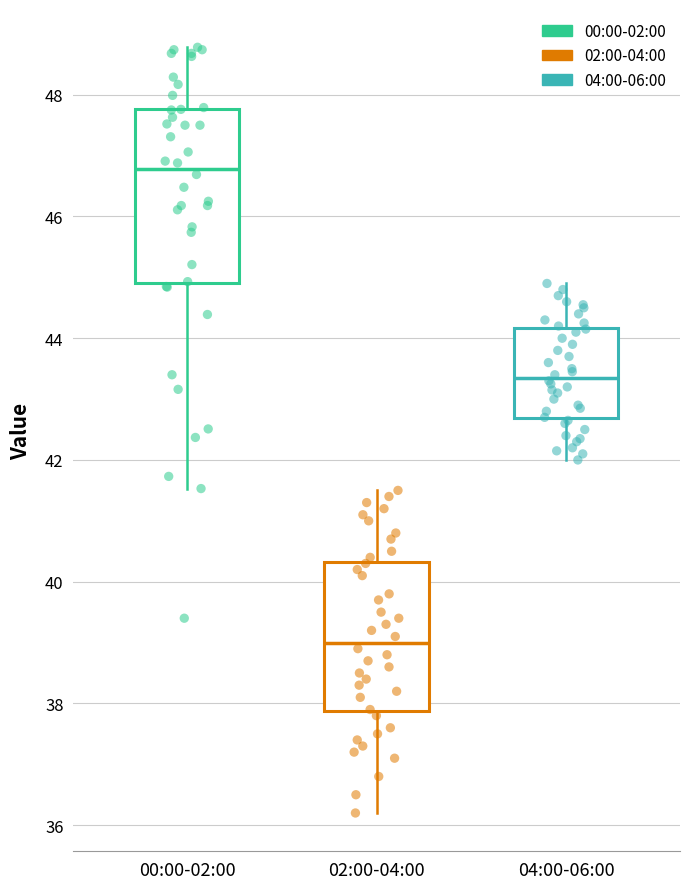

Which box's median line is the highest?

00:00-02:00